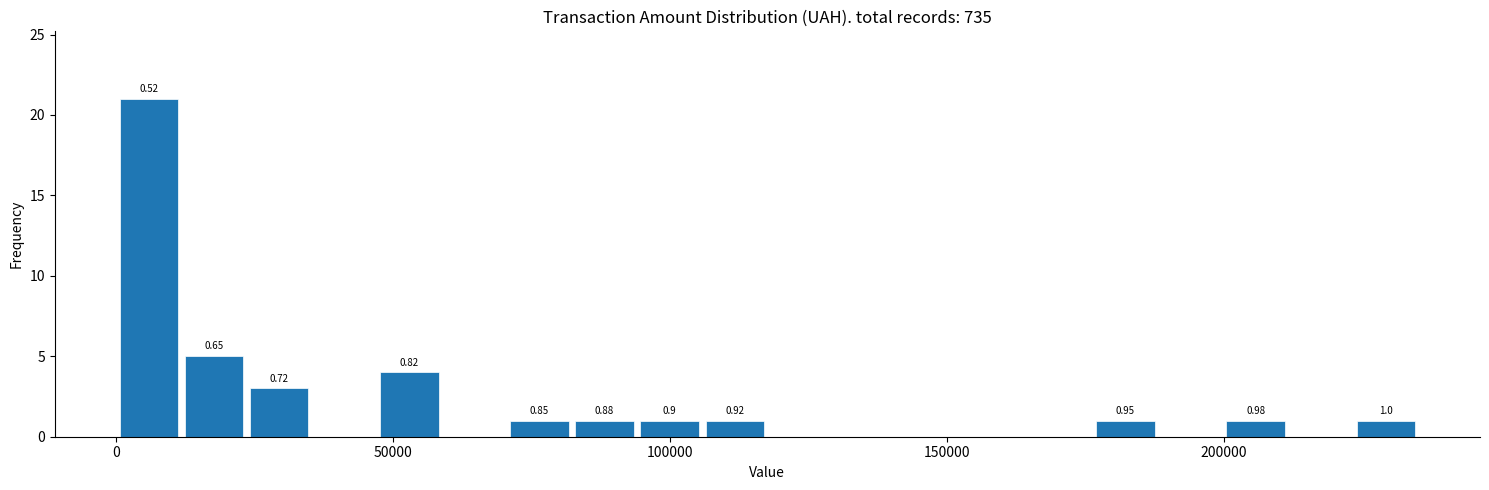

Around what value on the x-axis is the tallest bar? Give the approximate position of its centre, as read against the axis.

5000